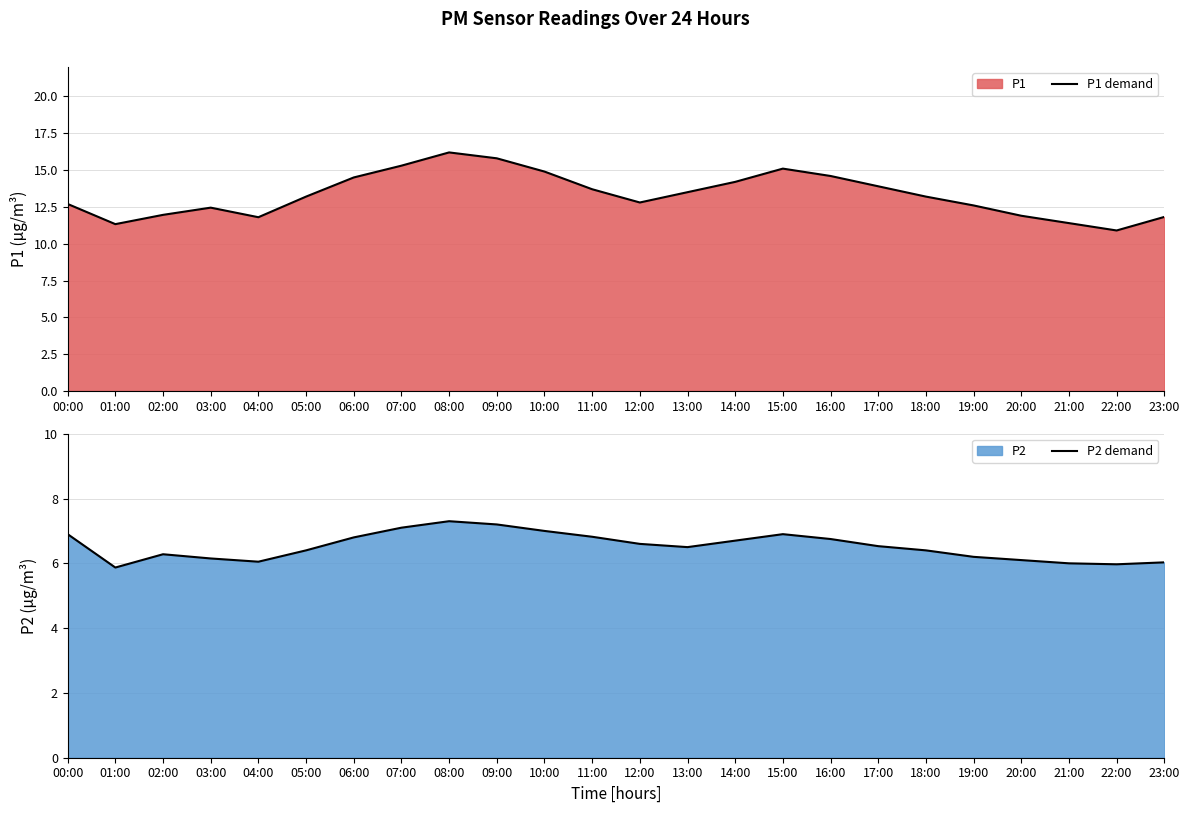

How many data points in P1 demand are above 13?

13